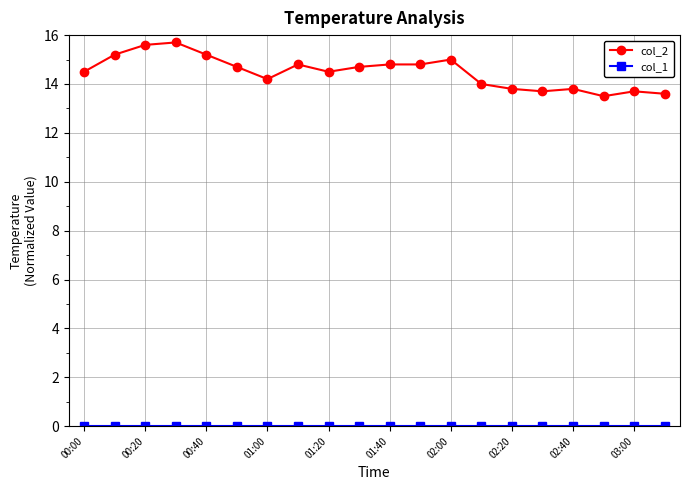

Which series has the largest range (max minus min)?

col_2